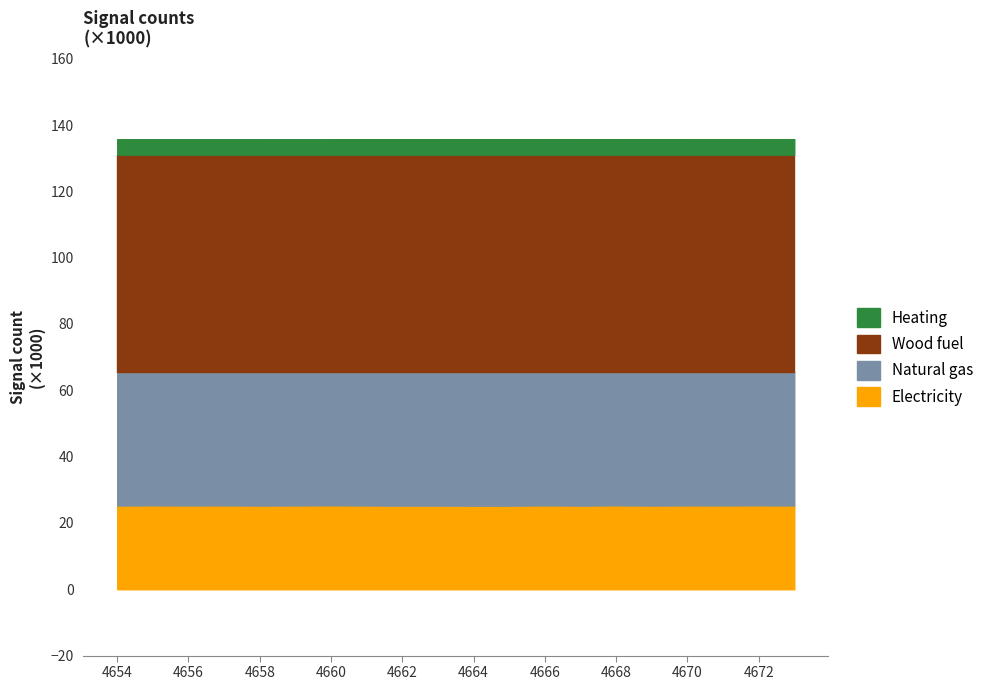

At which category does the chart reach its peak across all series?

19